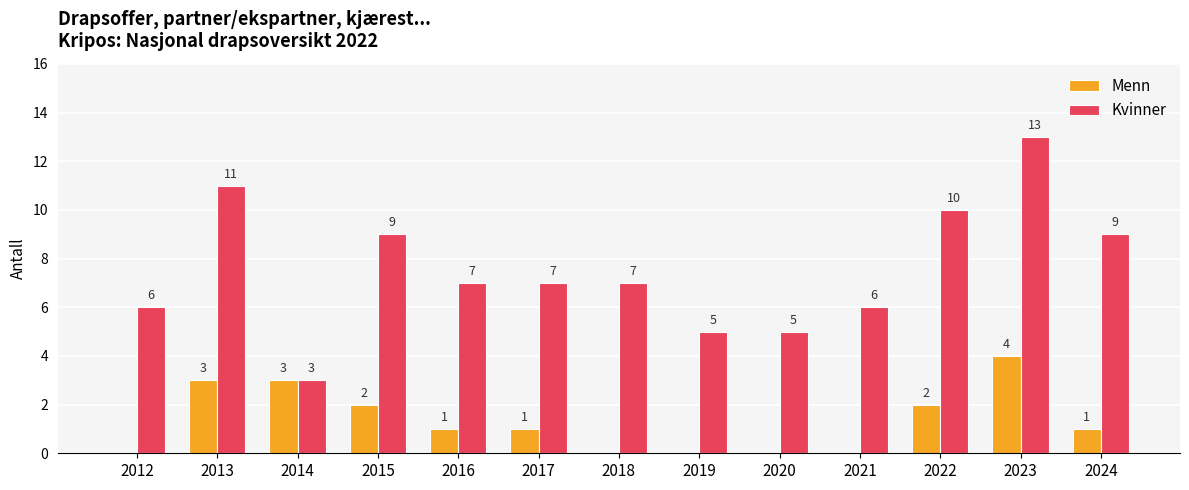

How many Kvinner values are between 6 and 9?

7